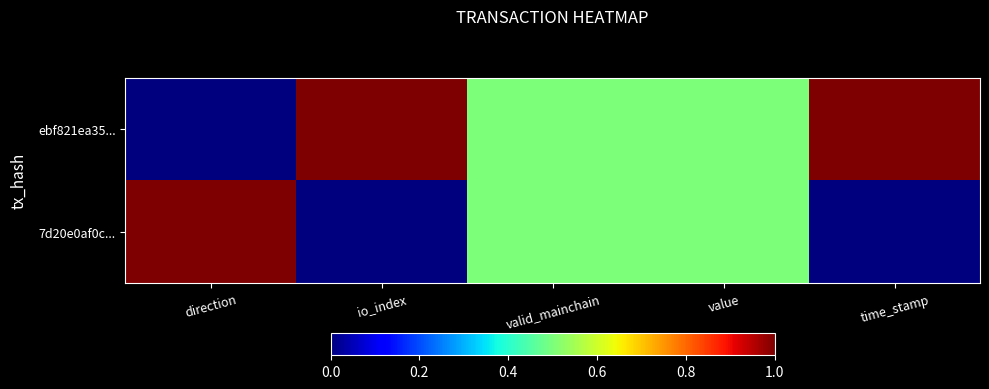

Which has a higher value, direction or time_stamp?

time_stamp